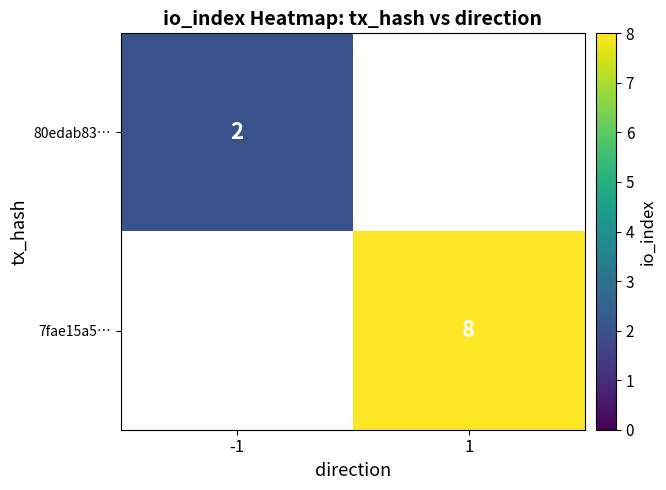

Which label corresponds to the smallest value in the chart?

-1